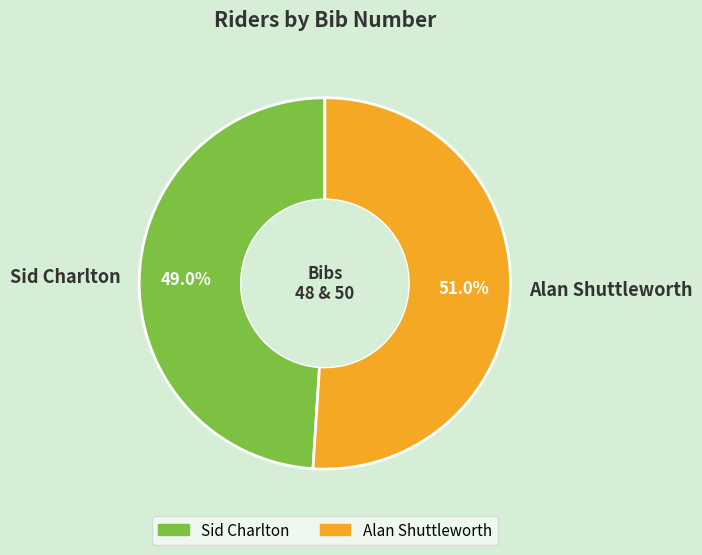

Between Sid Charlton and Alan Shuttleworth, which is larger?

Alan Shuttleworth